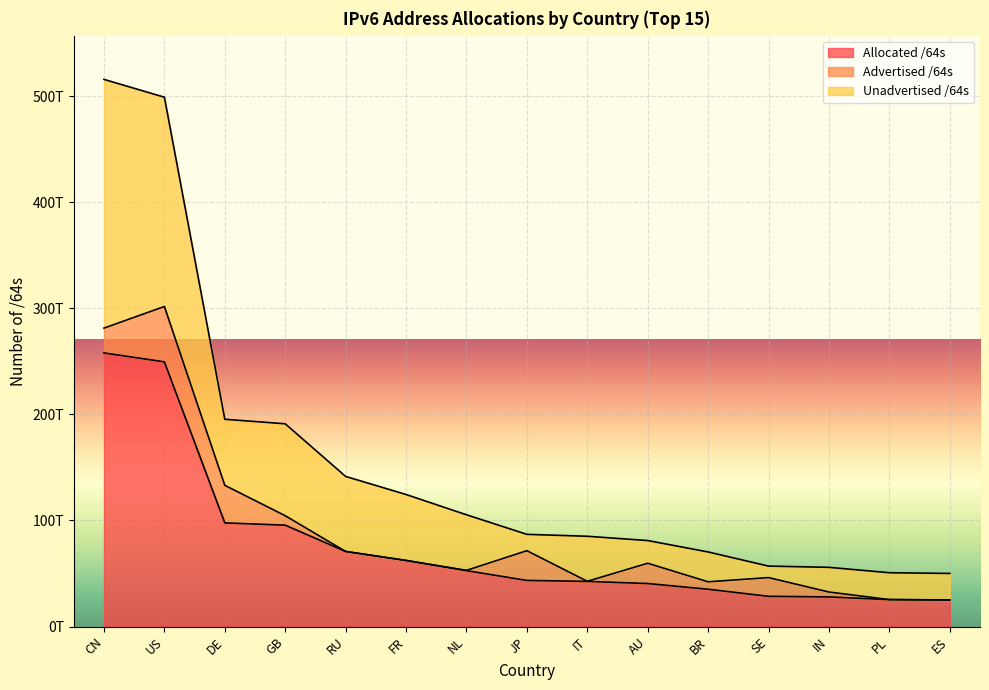

What are all the series names shown in the legend?

Allocated /64s, Advertised /64s, Unadvertised /64s